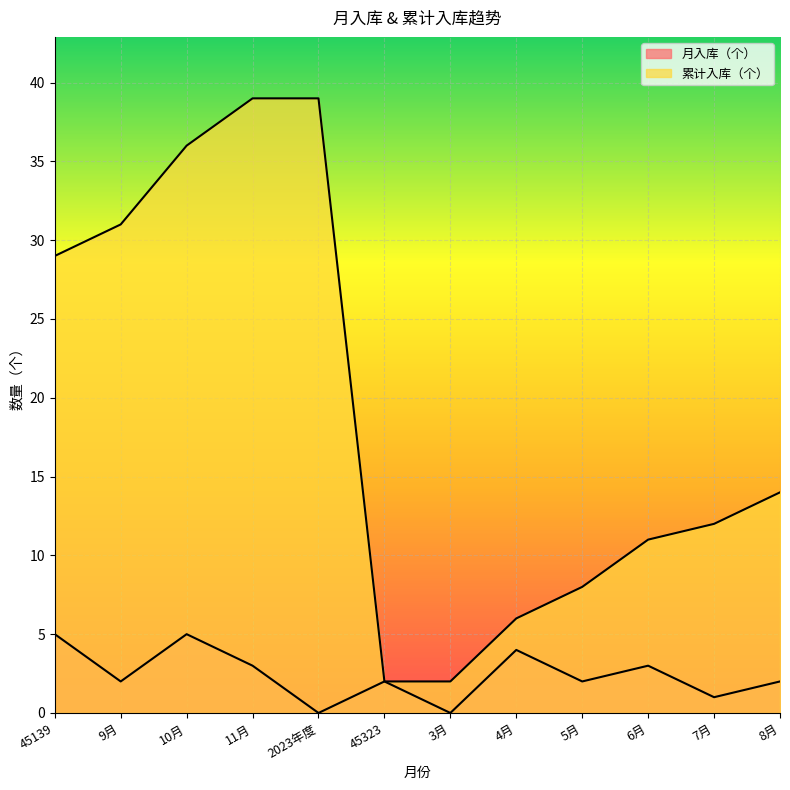

True or false: 累计入库（个） and 月入库（个） intersect in this chart.

False